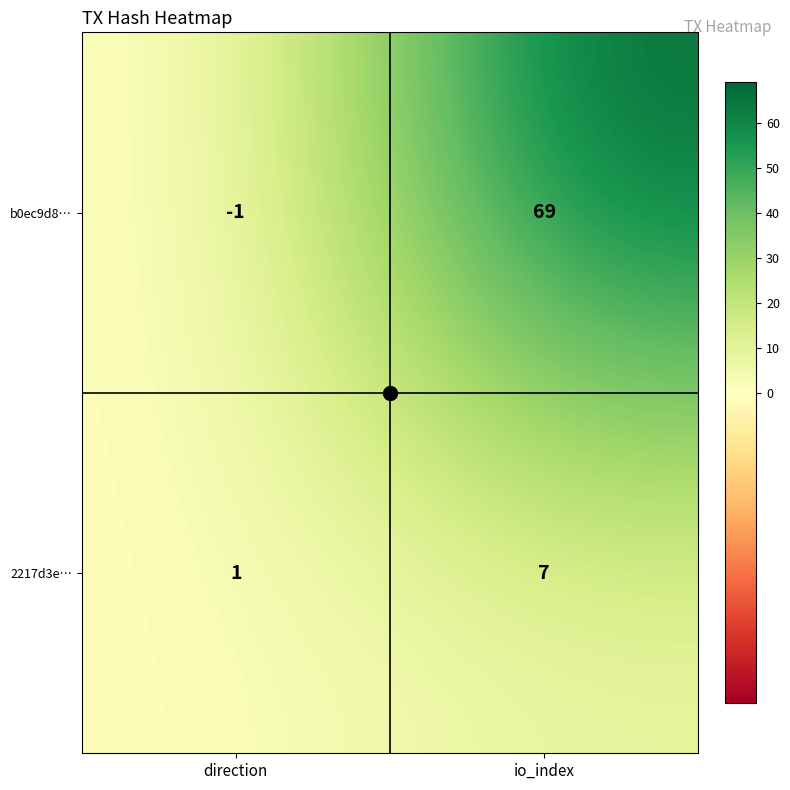

What is the difference between the highest and lowest values at io_index?

62